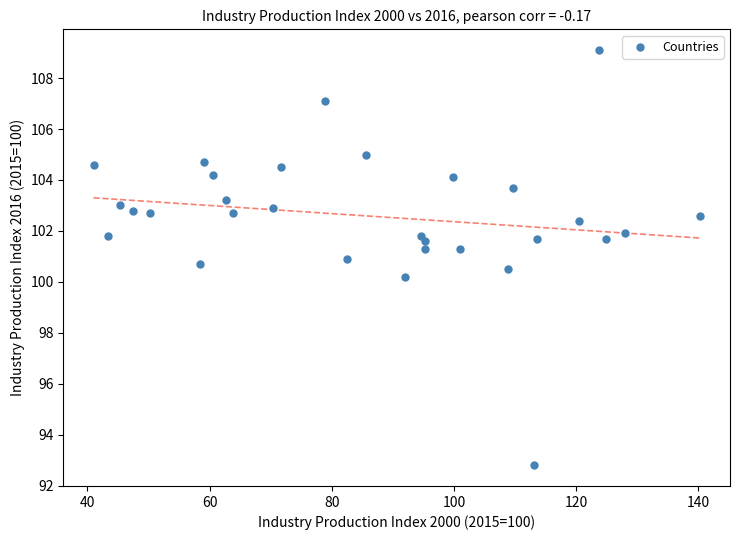

What is the range of X values (max minus min)?

99.2